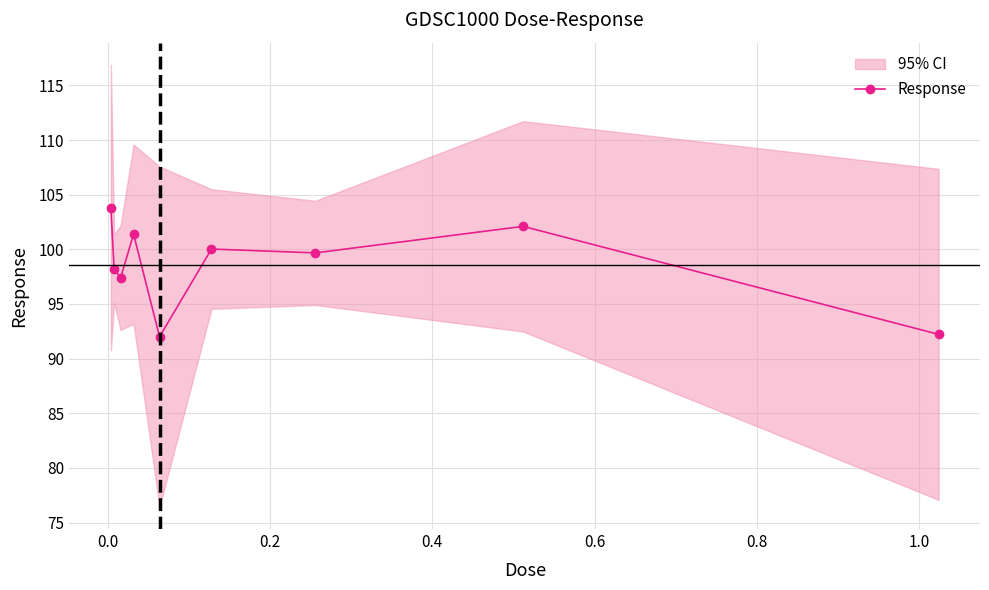

What is the minimum value for Response?

92.0